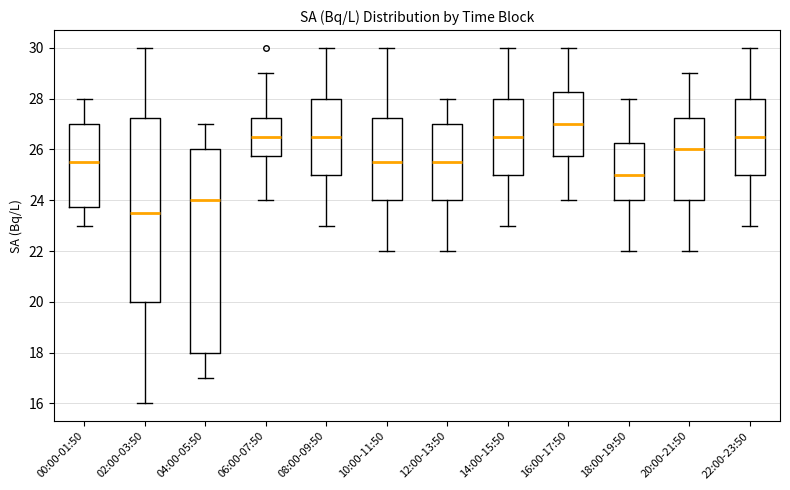

Reading left to right, read every box against the y-axis: the position of its median line, the range the box covers, and the ends of its whiskers. The values are not printed on the chart, so give them approximately, as read against the axis.

00:00-01:50: median 25.6, box 23.8 to 27.0, whiskers 23.0 to 28.0
02:00-03:50: median 23.6, box 20.0 to 27.2, whiskers 16.0 to 30.0
04:00-05:50: median 24.0, box 18.0 to 26.0, whiskers 17.0 to 27.0
06:00-07:50: median 26.6, box 25.8 to 27.2, whiskers 24.0 to 29.0
08:00-09:50: median 26.6, box 25.0 to 28.0, whiskers 23.0 to 30.0
10:00-11:50: median 25.6, box 24.0 to 27.2, whiskers 22.0 to 30.0
12:00-13:50: median 25.6, box 24.0 to 27.0, whiskers 22.0 to 28.0
14:00-15:50: median 26.6, box 25.0 to 28.0, whiskers 23.0 to 30.0
16:00-17:50: median 27.0, box 25.8 to 28.2, whiskers 24.0 to 30.0
18:00-19:50: median 25.0, box 24.0 to 26.2, whiskers 22.0 to 28.0
20:00-21:50: median 26.0, box 24.0 to 27.2, whiskers 22.0 to 29.0
22:00-23:50: median 26.6, box 25.0 to 28.0, whiskers 23.0 to 30.0